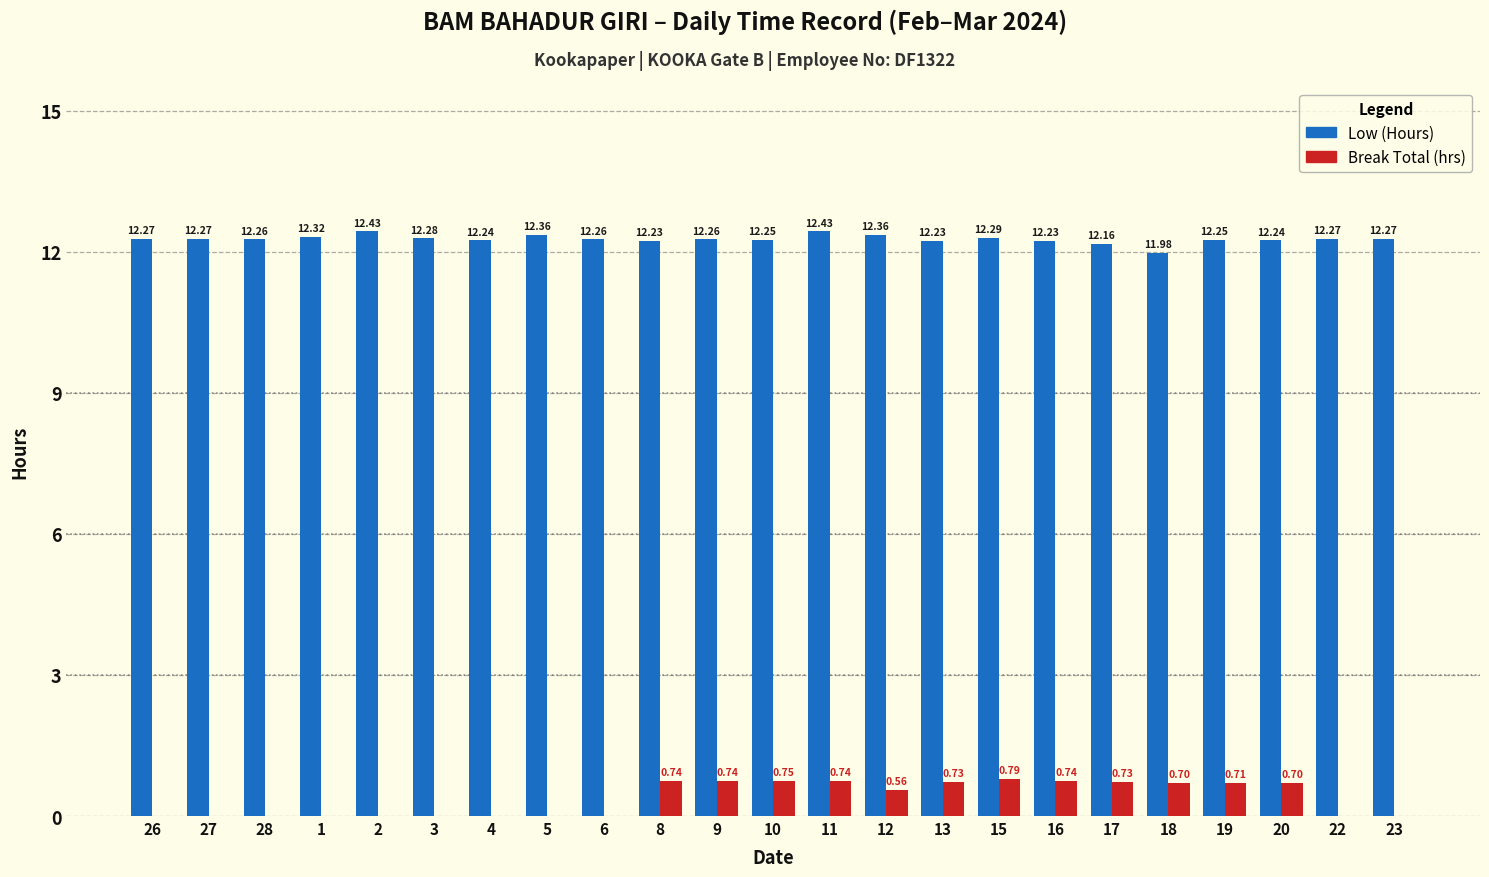

How many data points does each series have?

23